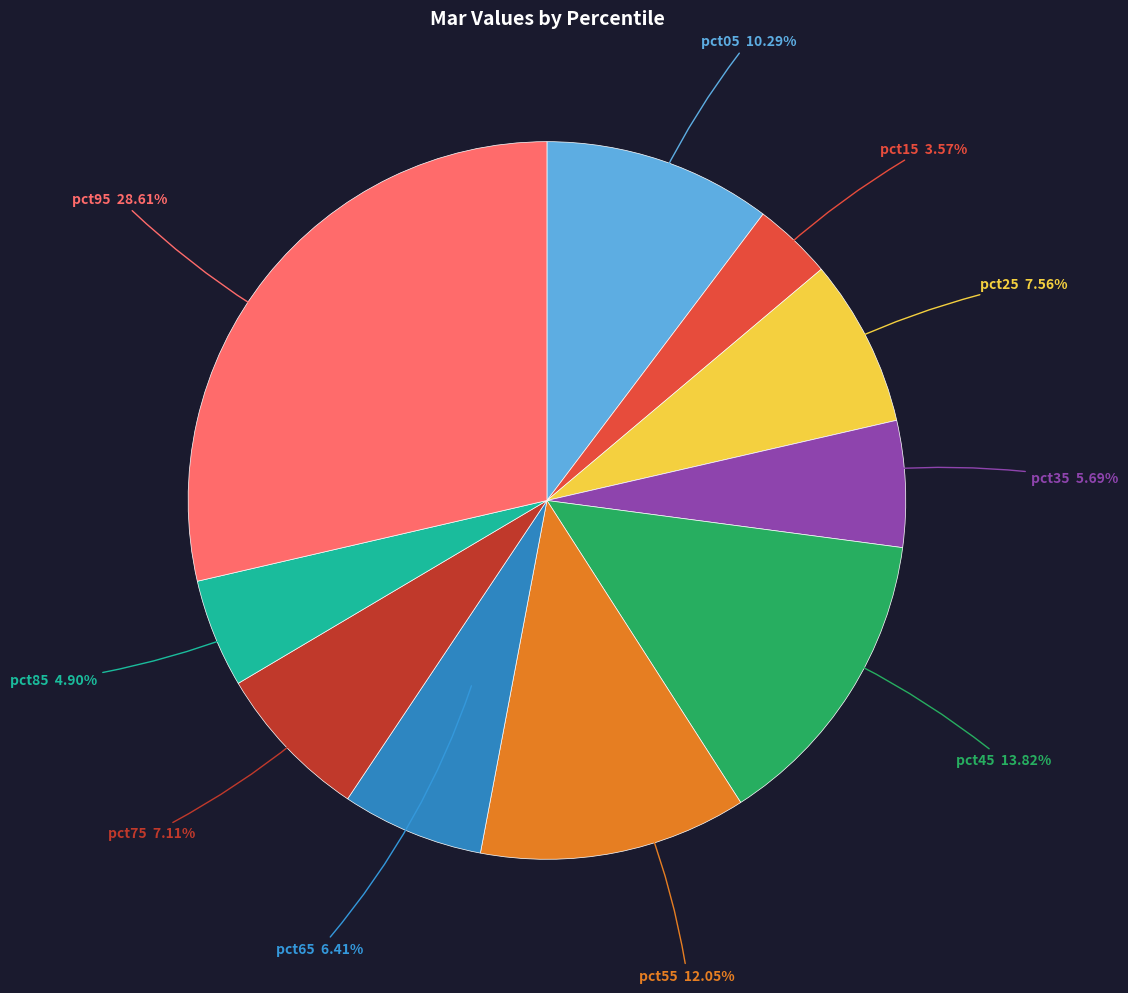

Is there any slice that represents more than half of the pie?

No